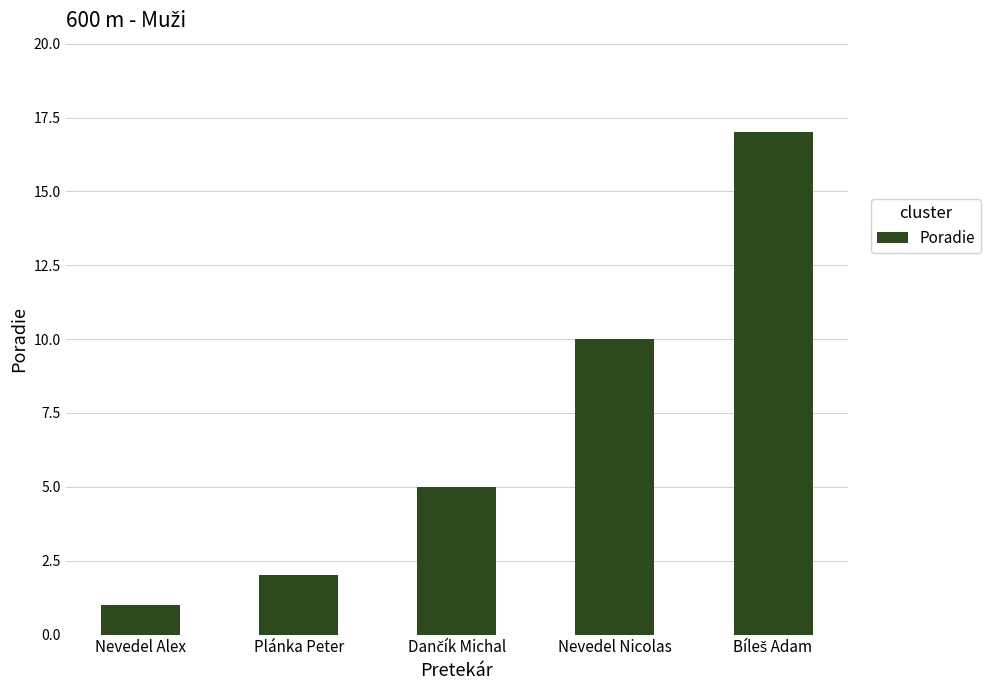

Approximately how many times larger is the value at Nevedel Nicolas compared to Nevedel Alex?

10.0